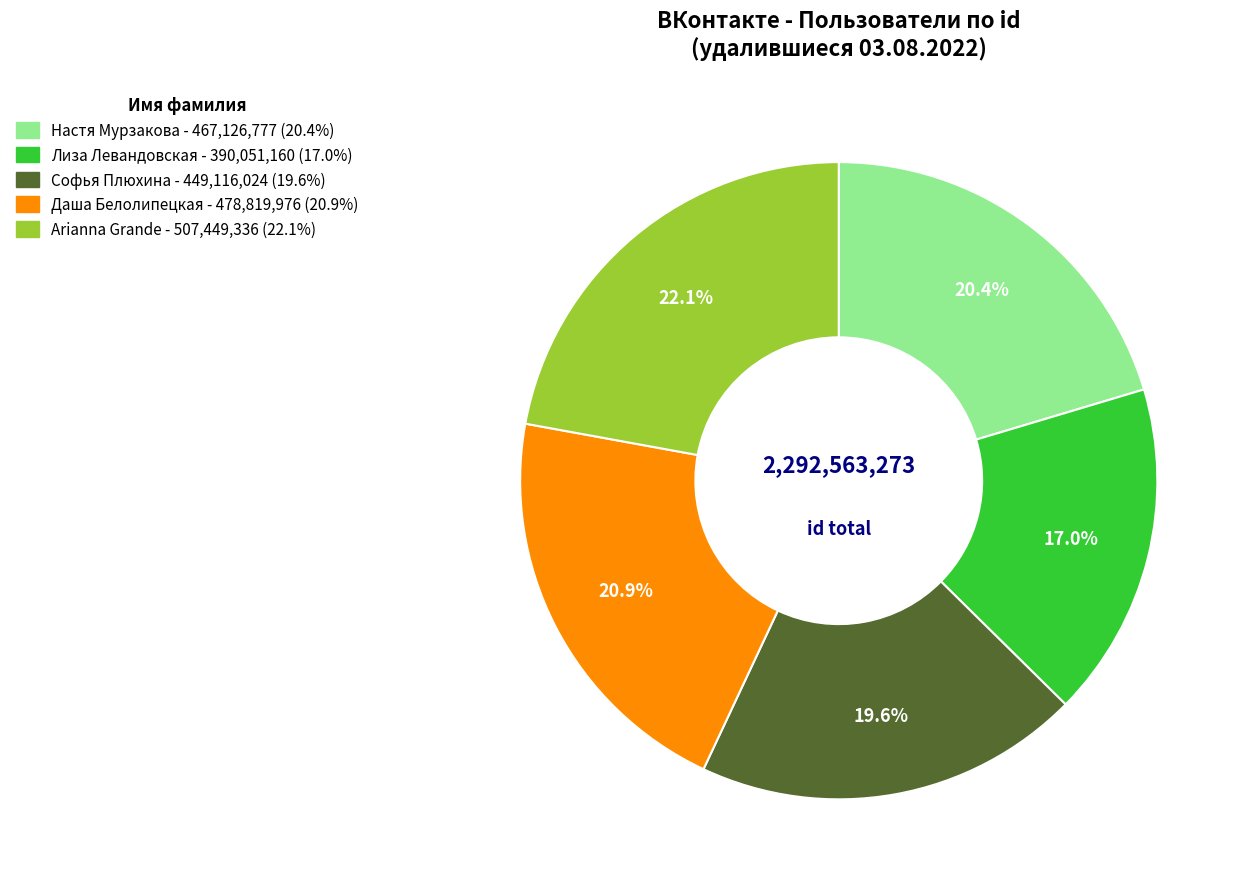

What portion of the pie excludes Настя Мурзакова?

79.6%